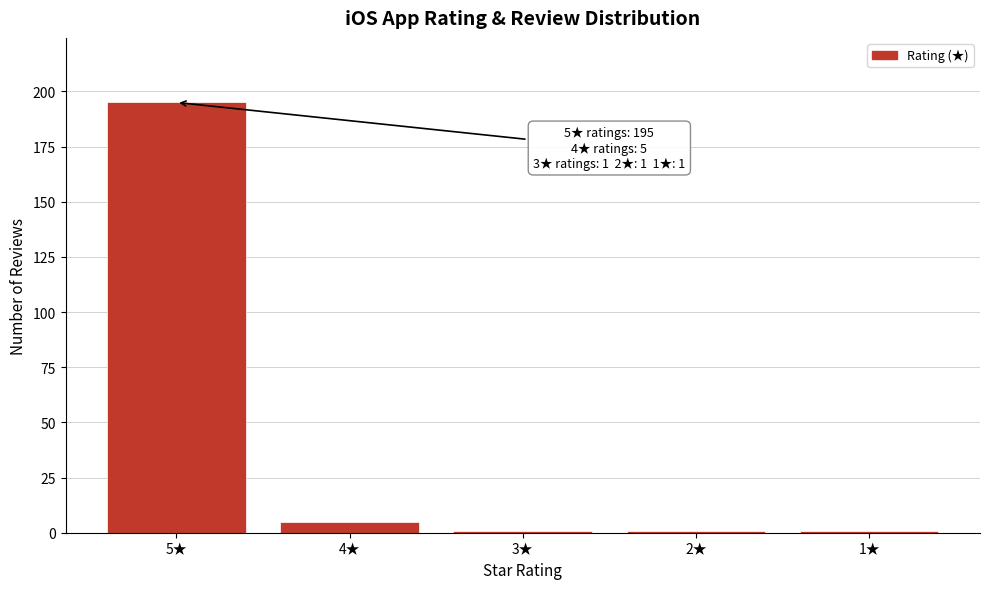

Reading left to right, what are all the values shown in this chart?

195	5	1	1	1